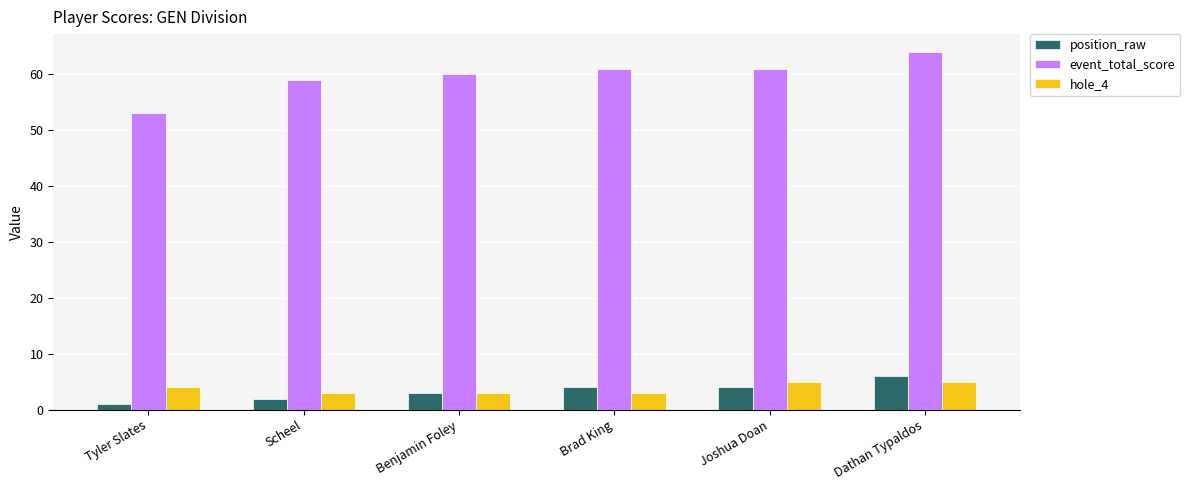

Does the chart contain stacked bars?

No